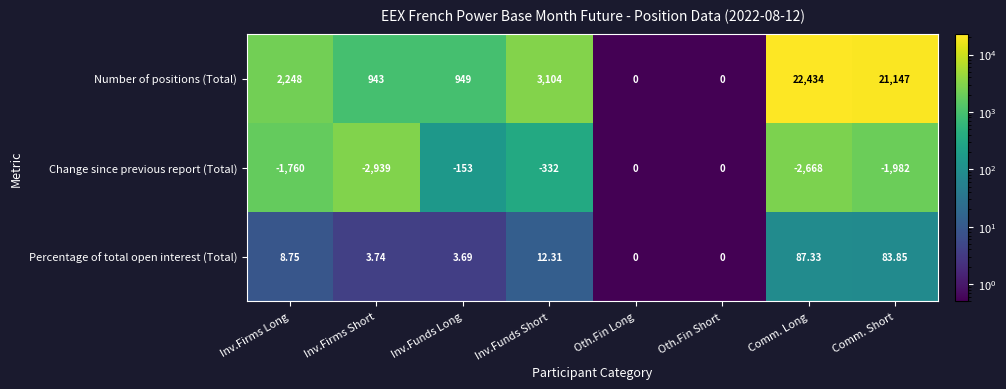

At which category is the sum across all series the highest?

Comm. Long